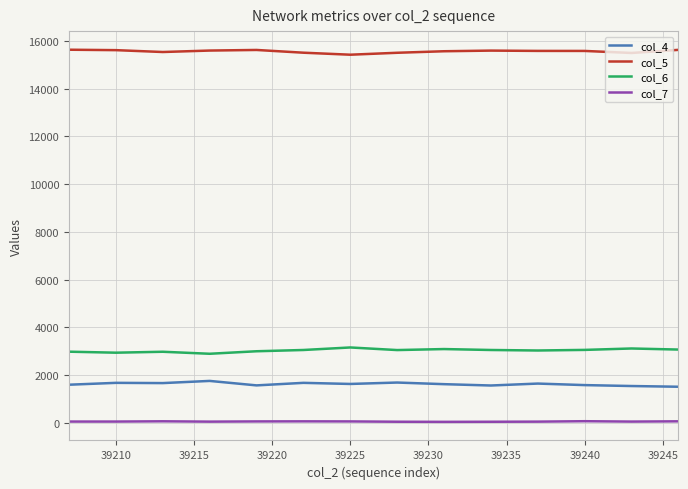

What is the greatest value displayed?

15627